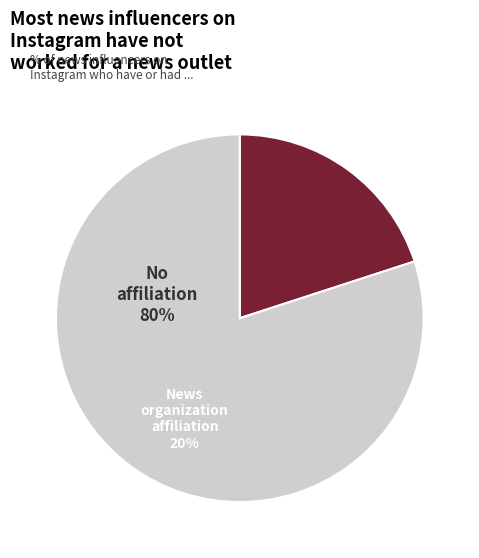

Does any single category account for the majority?

Yes